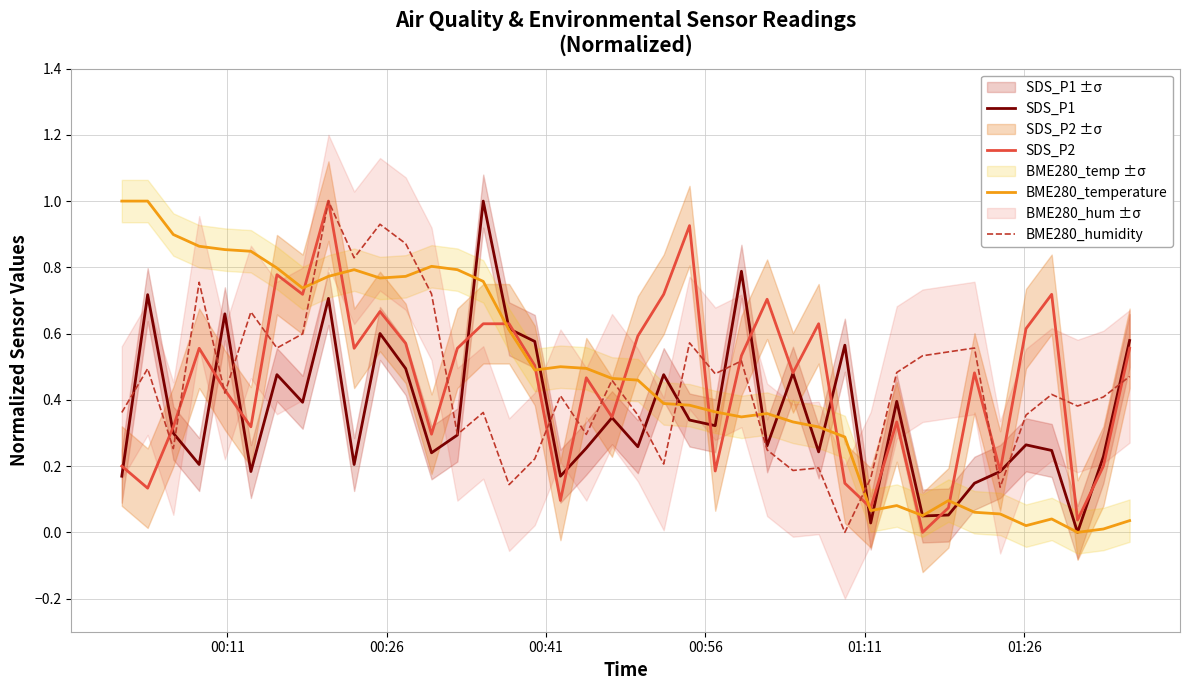

True or false: BME280_temperature and BME280_humidity cross at least once.

True